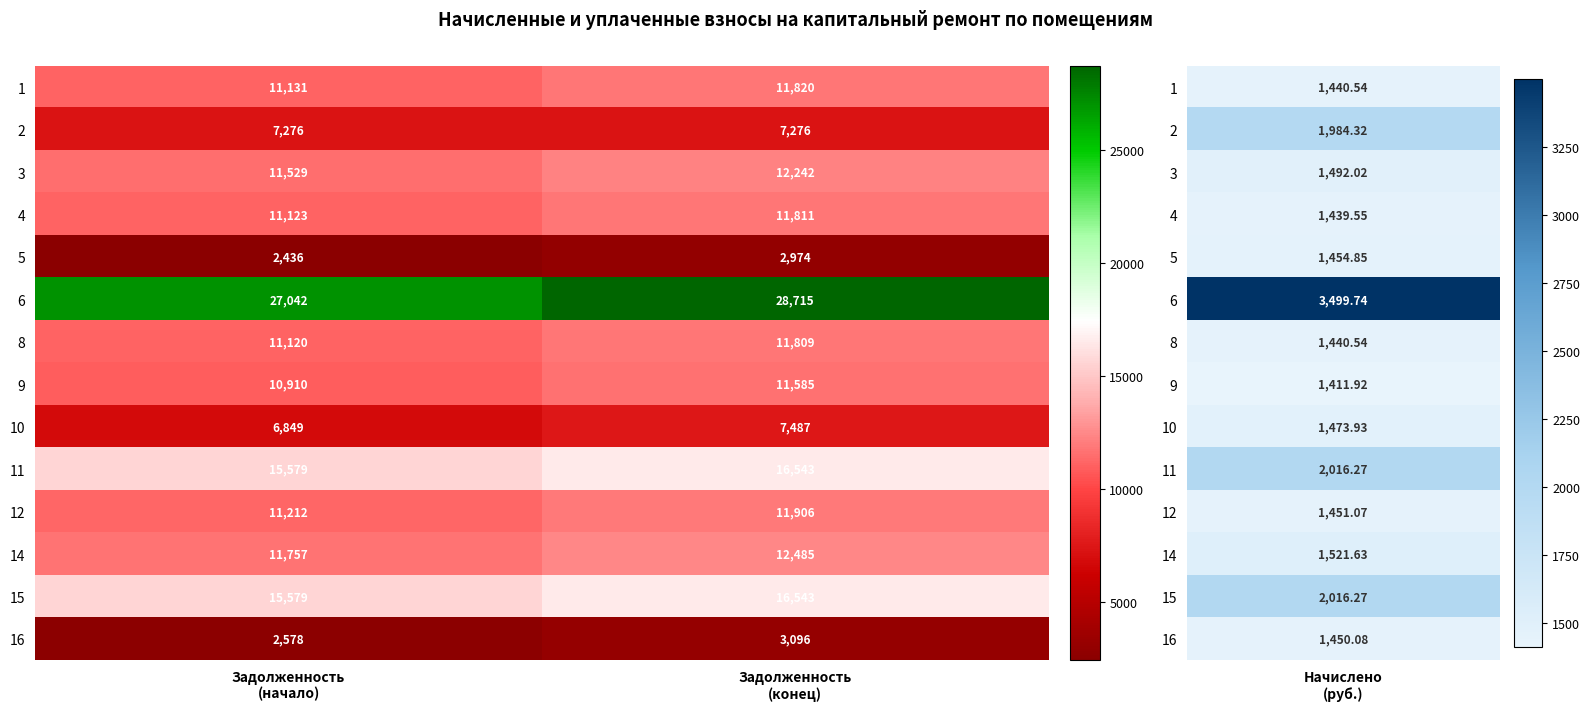

Which series has the largest total across all categories?

6